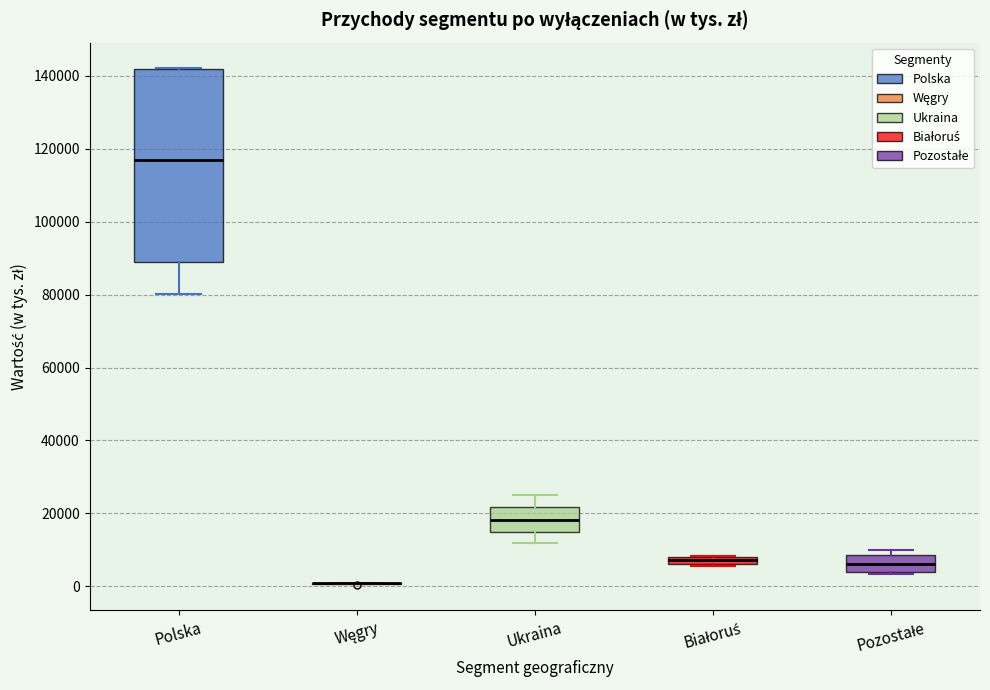

Where is the lower edge of the box for Polska on the y-axis? The values are not printed on the chart, so give them approximately, as read against the axis.

90000